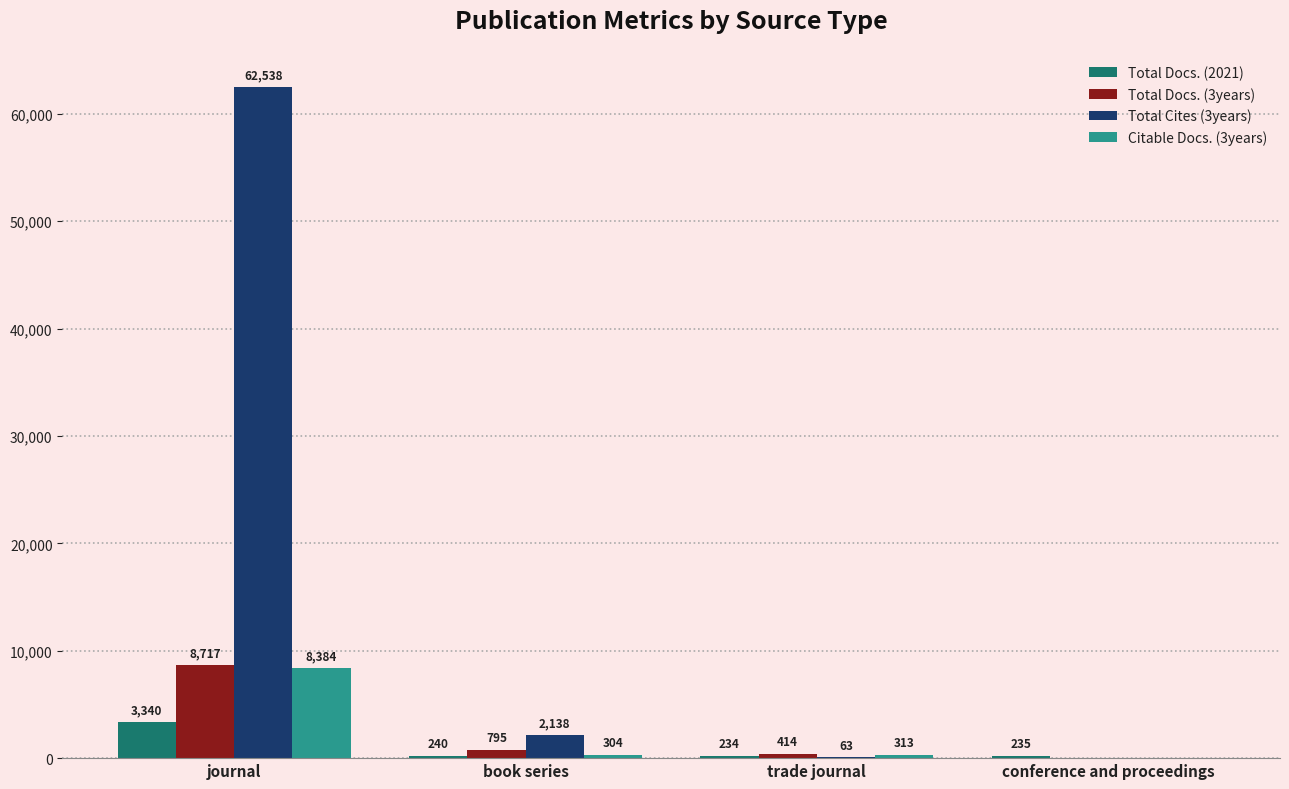

How many values in Total Docs. (3years) are above zero?

3